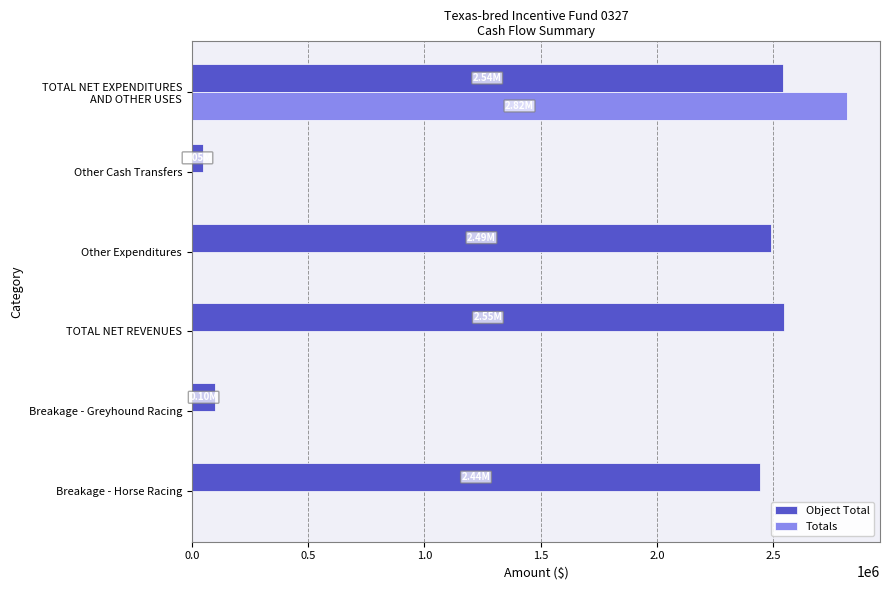

Between Breakage - Greyhound Racing and TOTAL NET REVENUES, which series saw the biggest shift?

Object Total